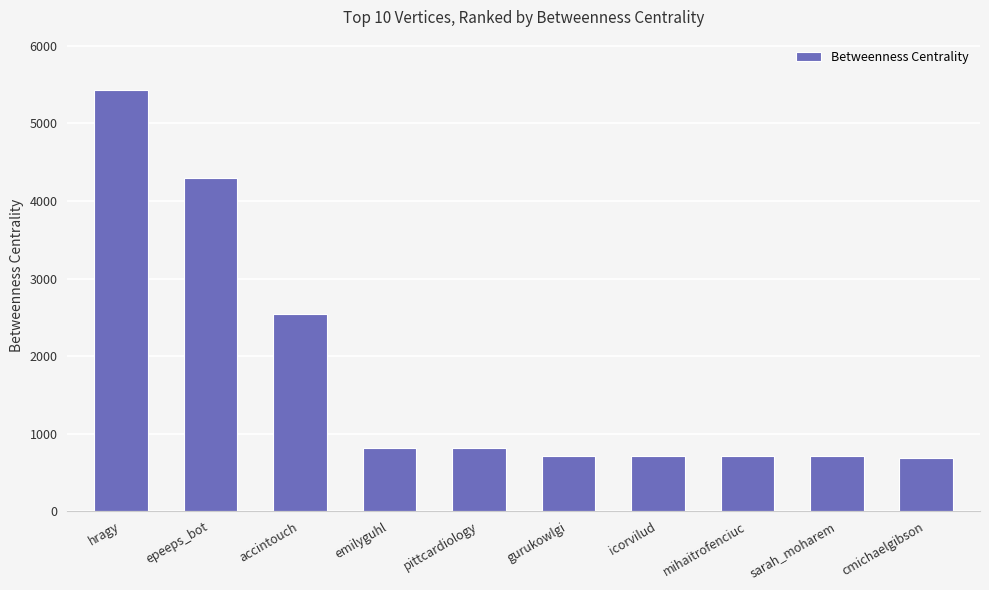

What is the difference between the maximum and second lowest values?

4718.0